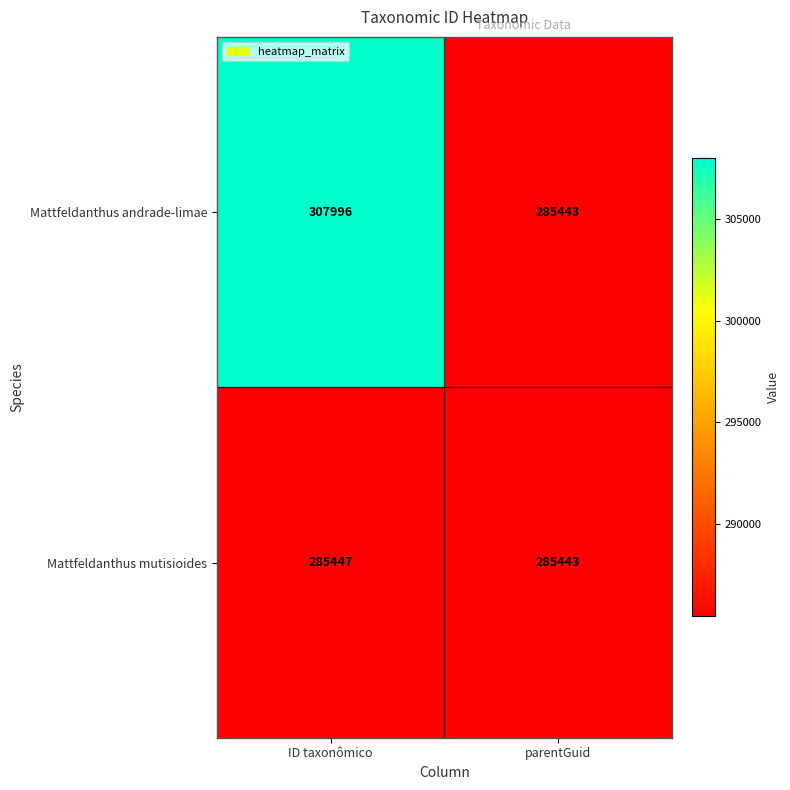

Is it true that Mattfeldanthus andrade-limae equals 307996 at ID taxonômico?

True